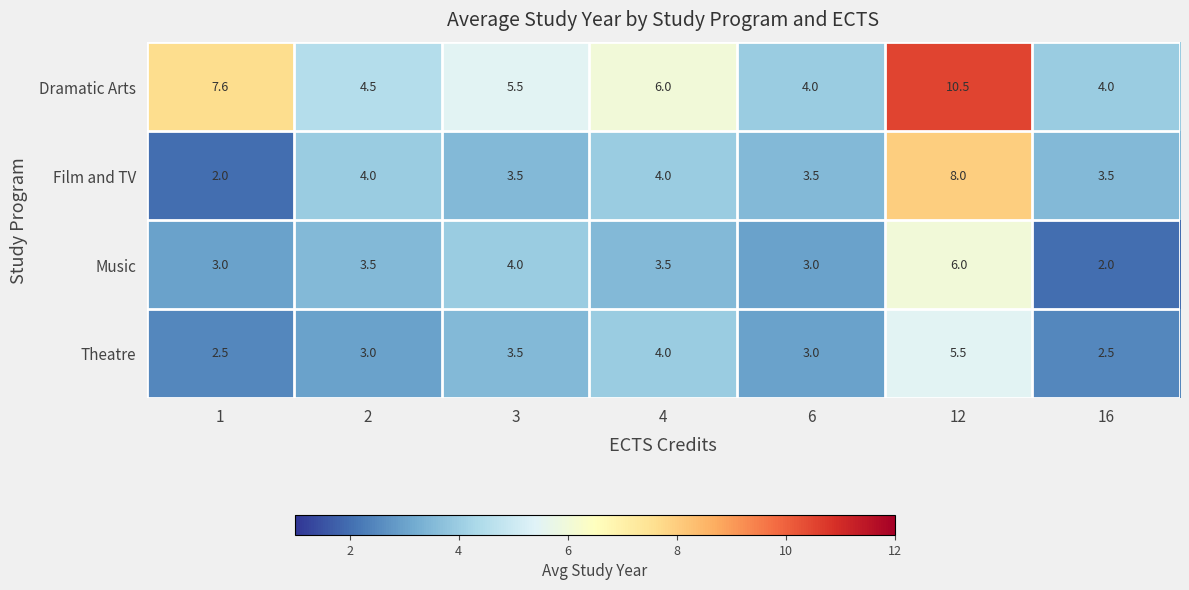

What is the total value across all series at 1?

15.1